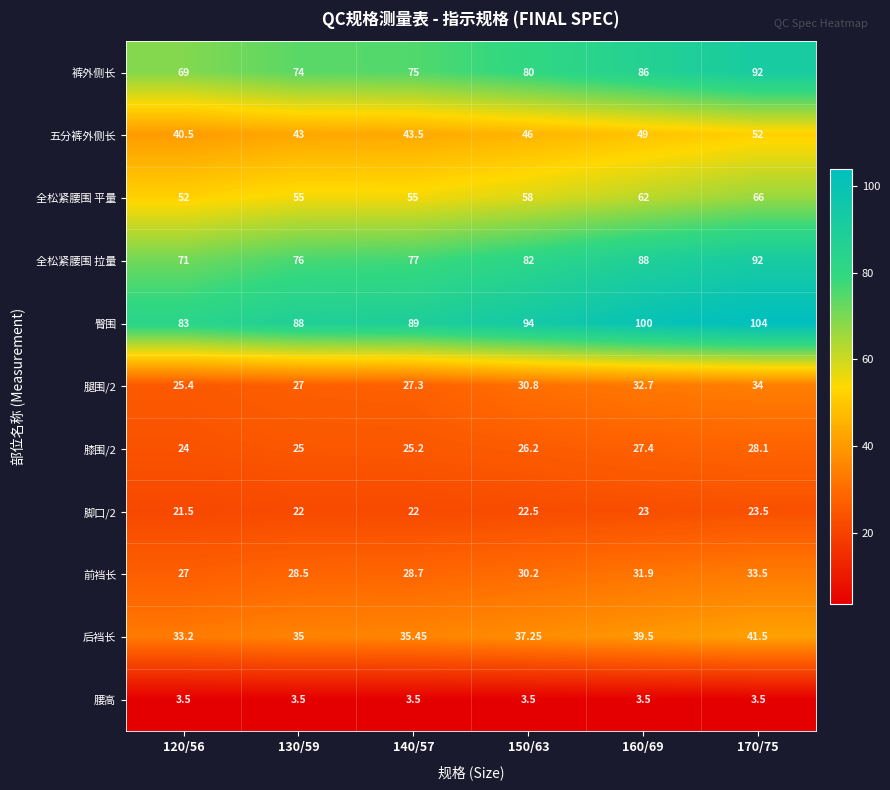

Which series has the largest total across all categories?

臀围